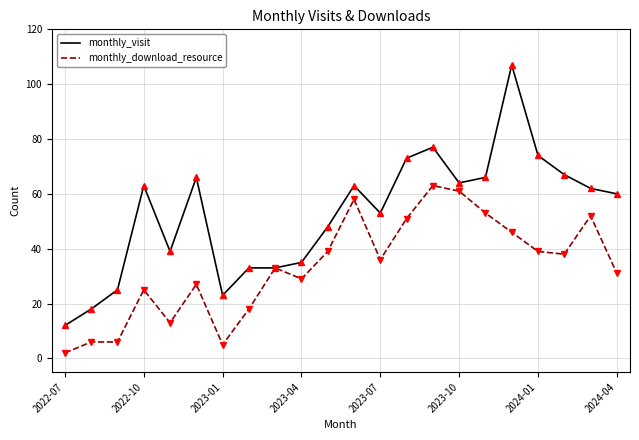

How many distinct data groups are displayed?

2